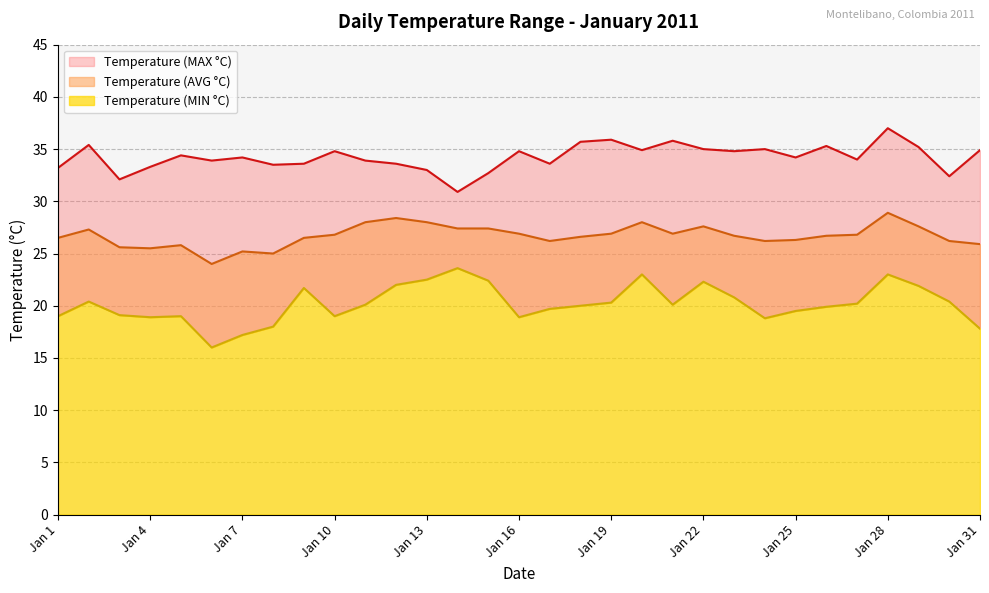

The Temperature (AVG °C) series shows 6.5 at Jan 3. True or false?

False